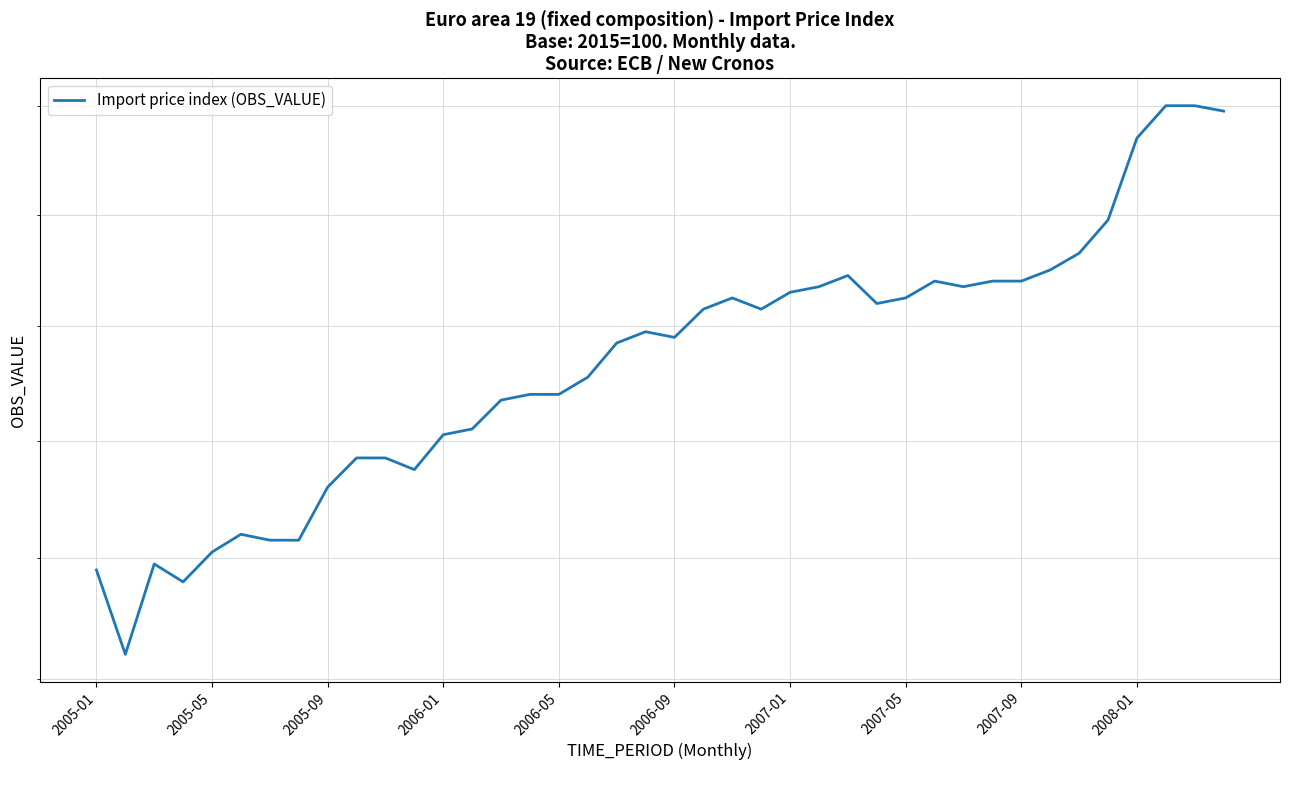

Reading right to left, extract all data points from this chart.

81.9	82.0	82.0	81.4	79.9	79.3	79.0	78.8	78.8	78.7	78.8	78.5	78.4	78.9	78.7	78.6	78.3	78.5	78.3	77.8	77.9	77.7	77.1	76.8	76.8	76.7	76.2	76.1	75.5	75.7	75.7	75.2	74.3	74.3	74.4	74.1	73.6	73.9	72.4	73.8